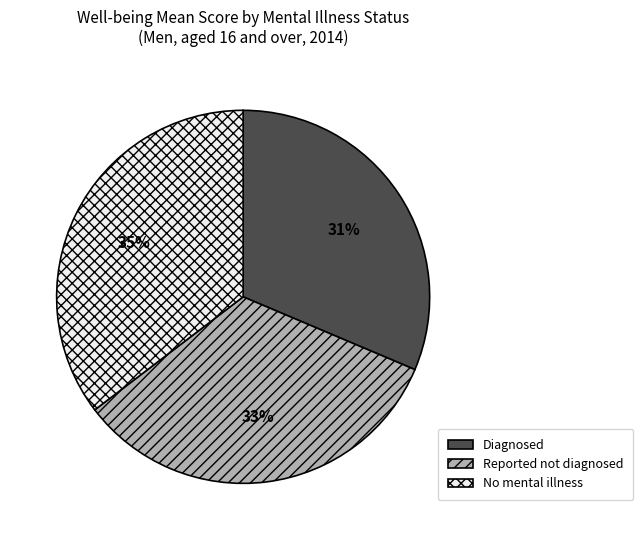

Approximately how many times larger is the value at No mental illness compared to Diagnosed?

1.1